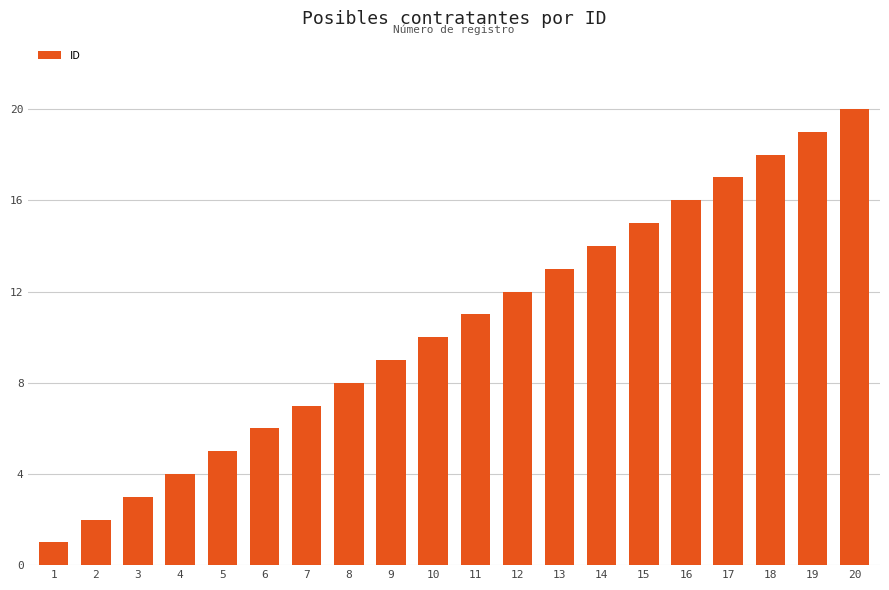

Reading left to right, transcribe all the data shown in this chart.

1=1	2=2	3=3	4=4	5=5	6=6	7=7	8=8	9=9	10=10	11=11	12=12	13=13	14=14	15=15	16=16	17=17	18=18	19=19	20=20